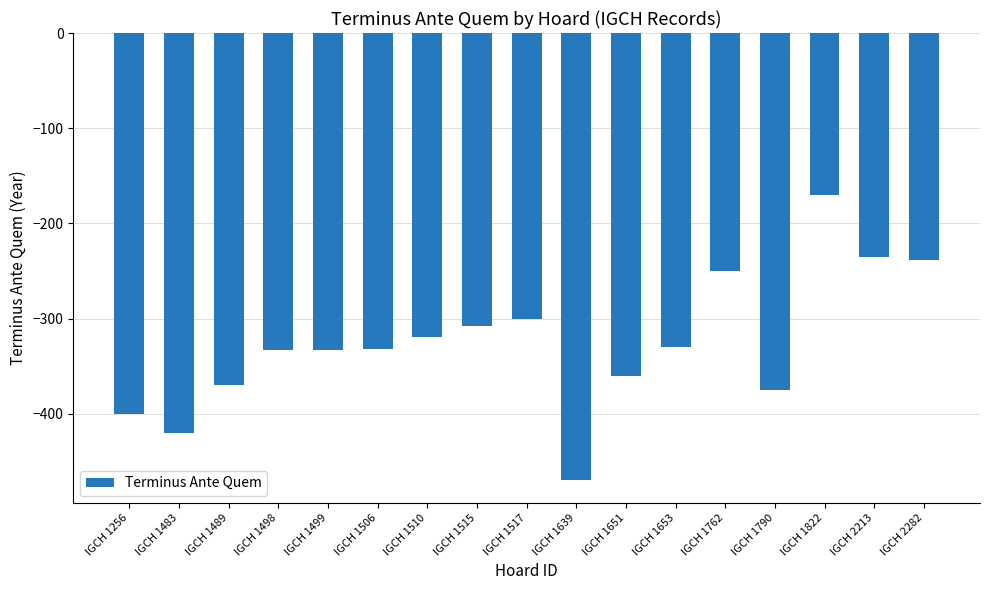

What is the greatest value displayed?

-170